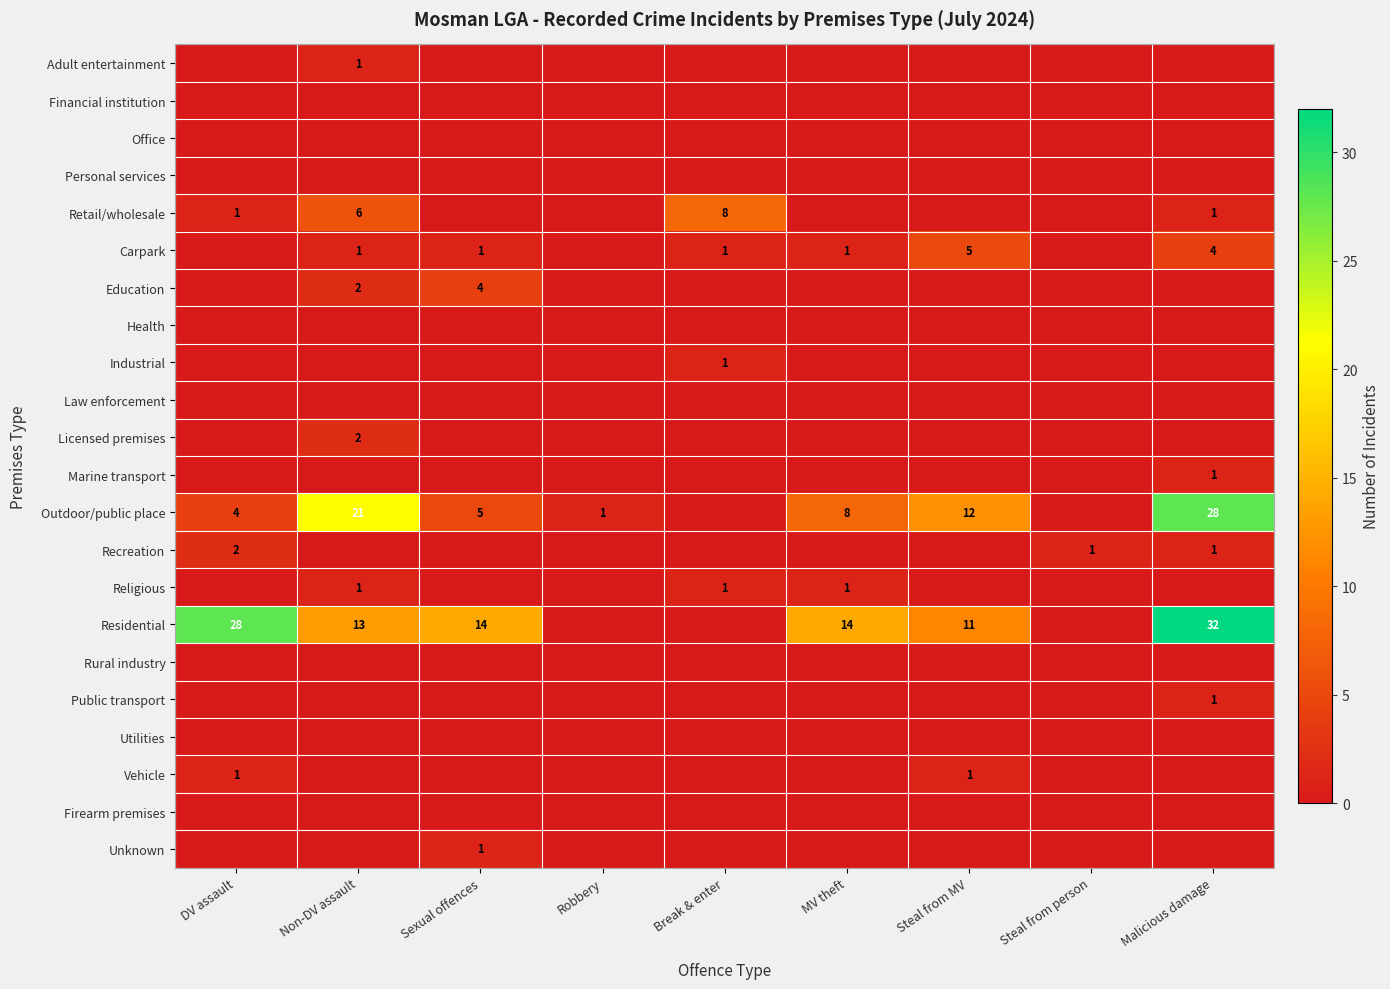

Is it true that Licensed premises equals 2 at Non-DV assault?

True